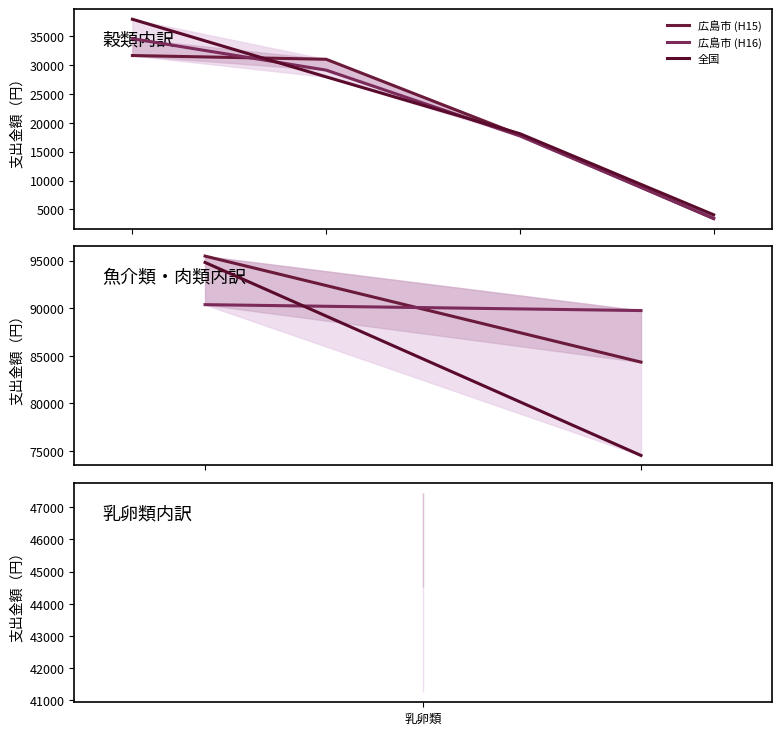

True or false: 広島市 (H15) has a value of 23096 at 乳卵類.

False